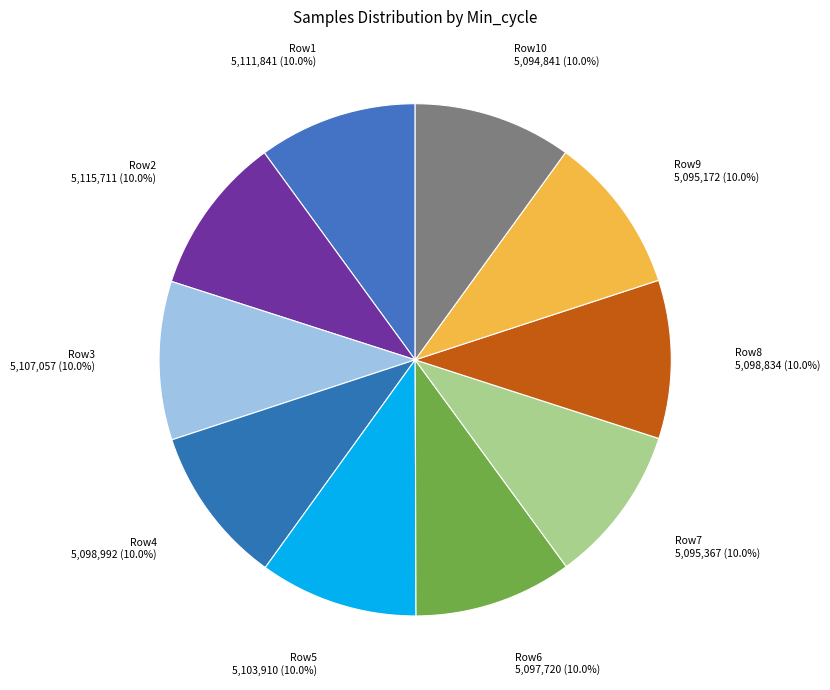

Count the number of slices in the pie.

10